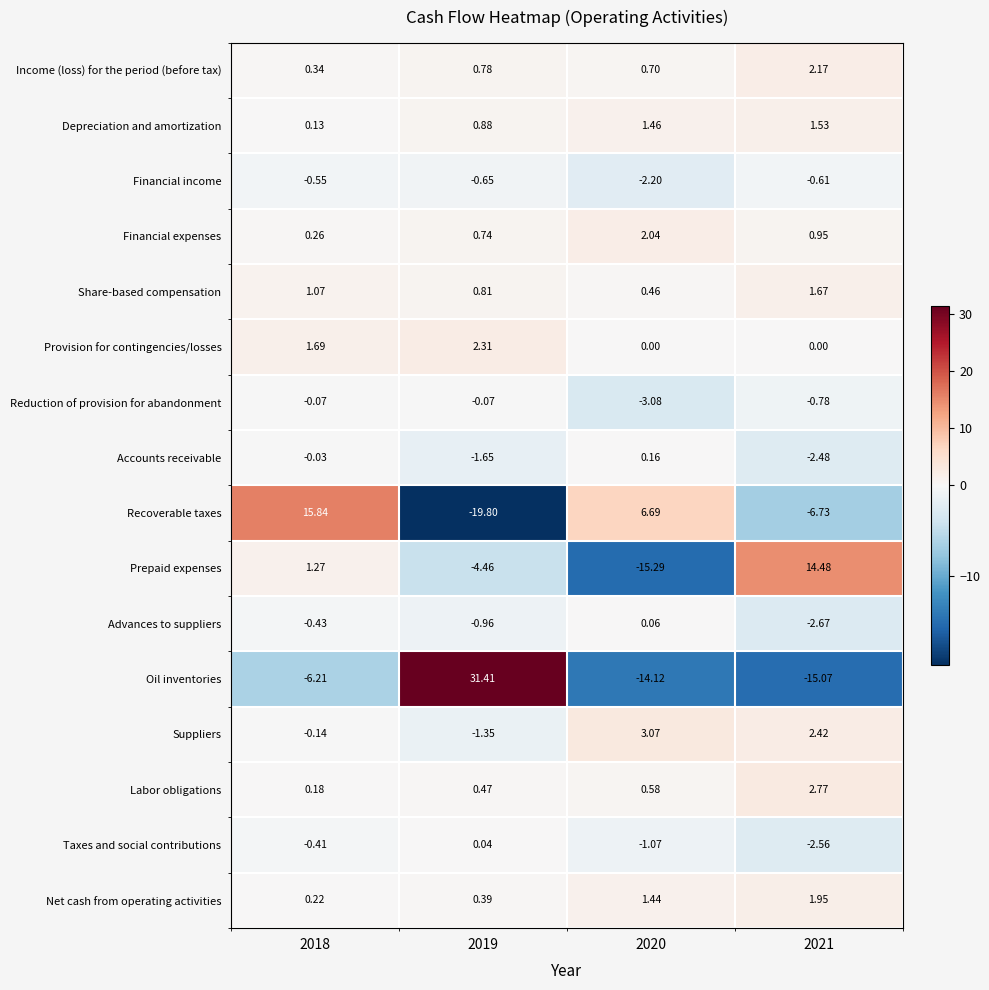

Which series changed the most between 2018 and 2020?

Prepaid expenses